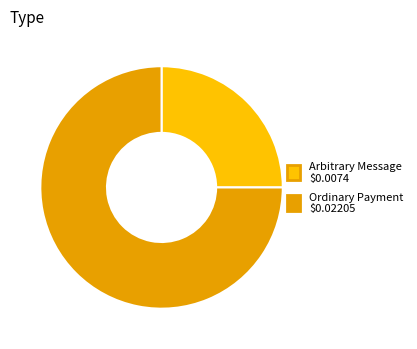

How many slices are in this pie chart?

2